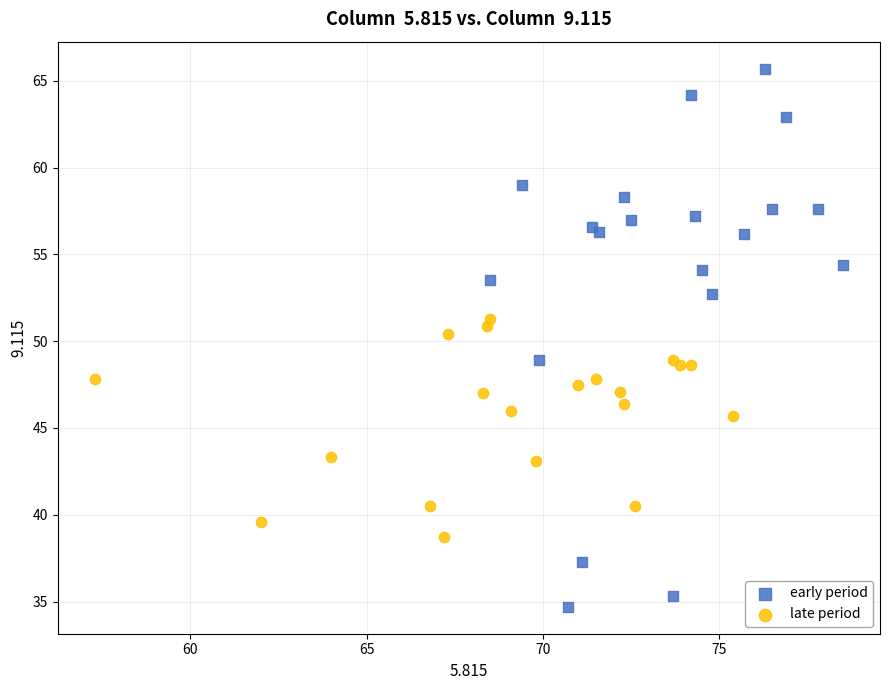

Which series contains the highest Y value?

early period